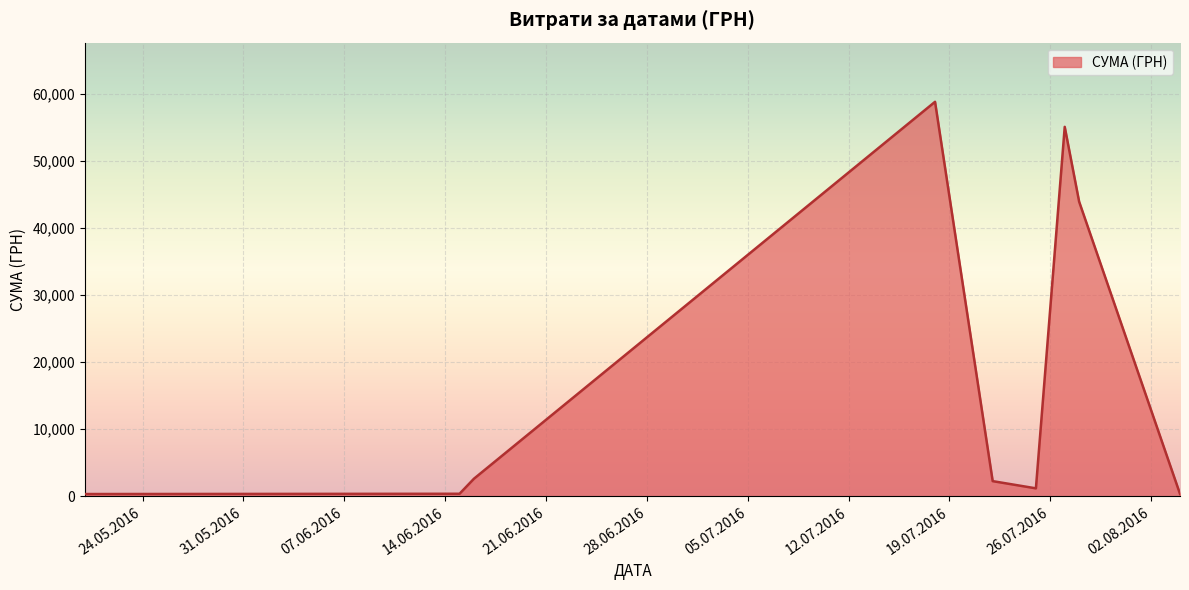

What is the difference between the maximum and minimum values?

58510.0